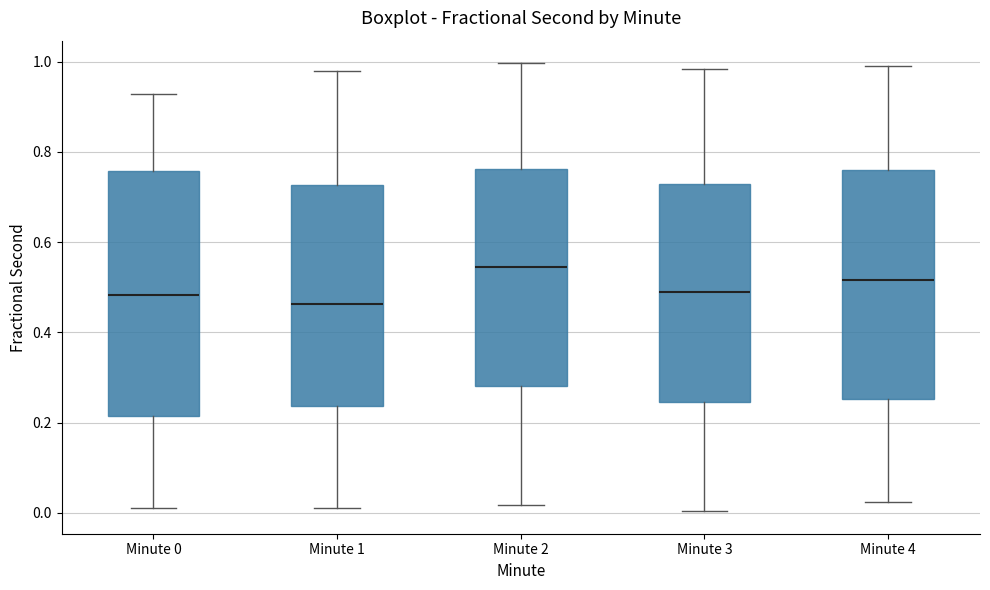

Reading left to right, transcribe this box plot: for each box, give where its median line is, the range the box spans, and where its two whiskers end, as read against the y-axis. The values are not printed on the chart, so give them approximately, as read against the axis.

Minute 0: median 0.48, box 0.22 to 0.76, whiskers 0.02 to 0.92
Minute 1: median 0.46, box 0.24 to 0.72, whiskers 0.02 to 0.98
Minute 2: median 0.54, box 0.28 to 0.76, whiskers 0.02 to 1.00
Minute 3: median 0.50, box 0.24 to 0.72, whiskers 0.00 to 0.98
Minute 4: median 0.52, box 0.26 to 0.76, whiskers 0.02 to 0.98